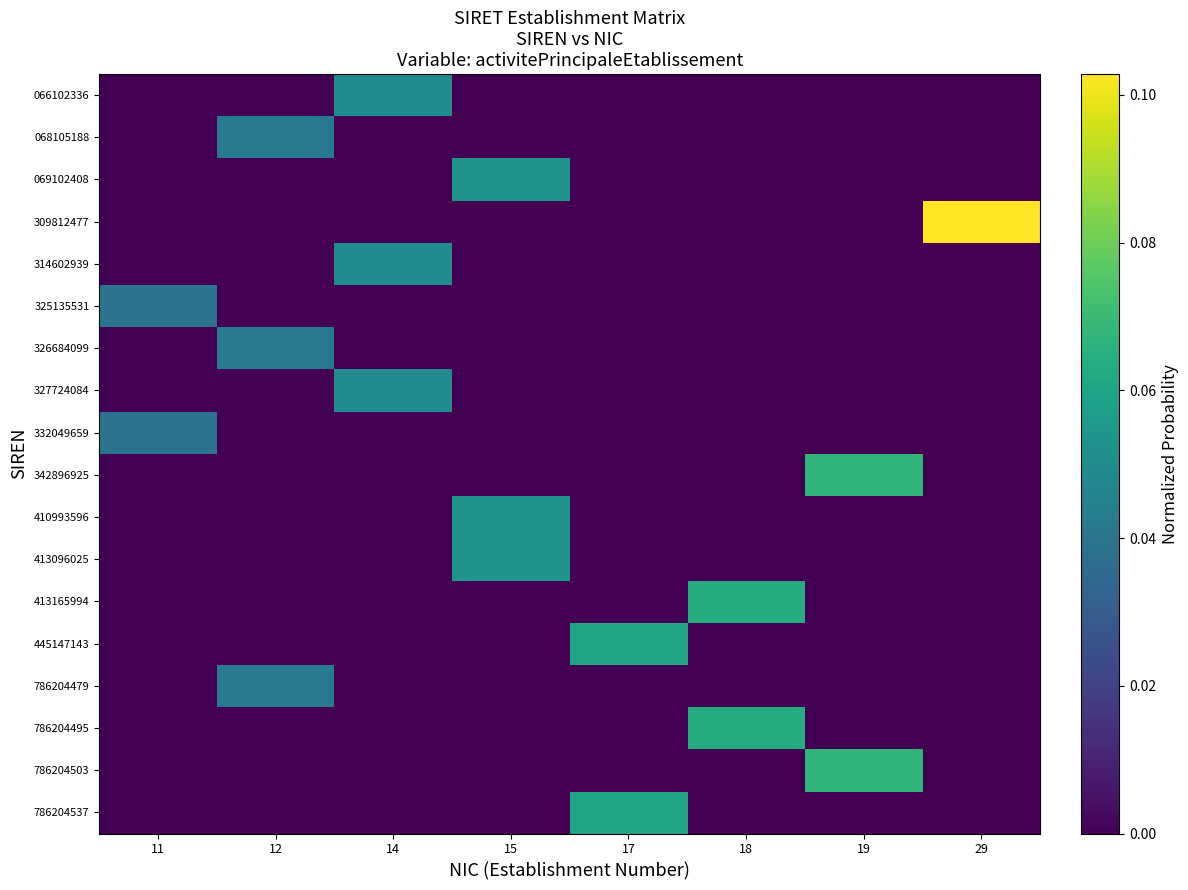

Which category has the lowest value across all series?

11